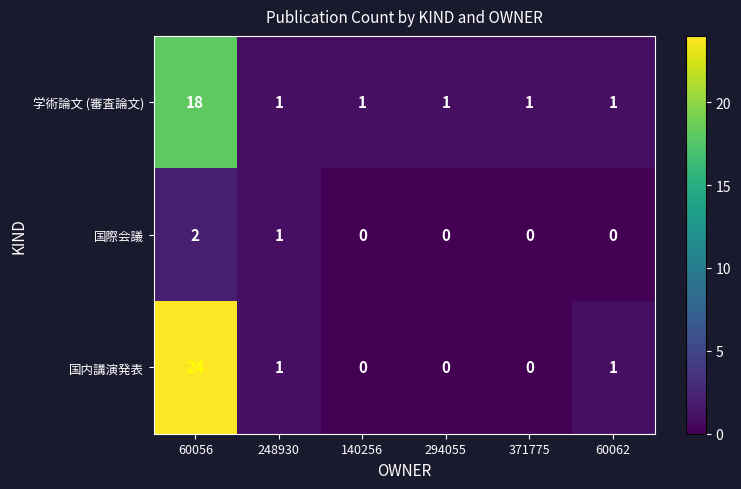

Is it true that 学術論文 (審査論文) equals 1 at 371775?

True